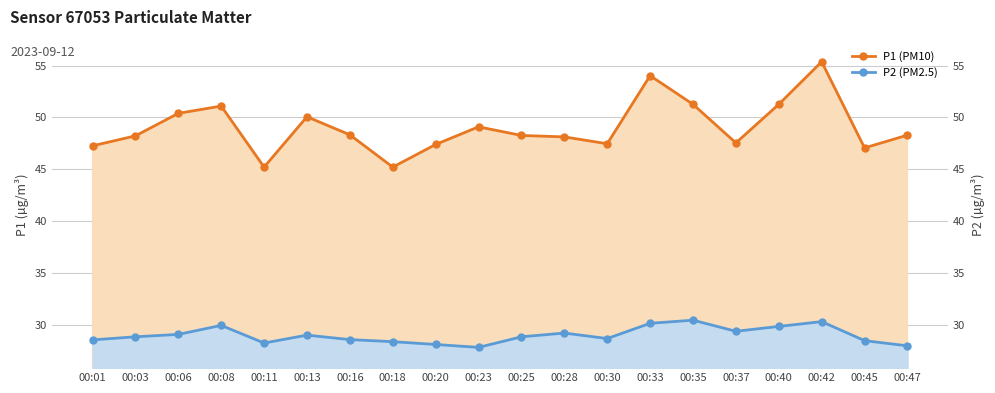

List the series in order of their peak value, highest first.

P1 (PM10), P2 (PM2.5)